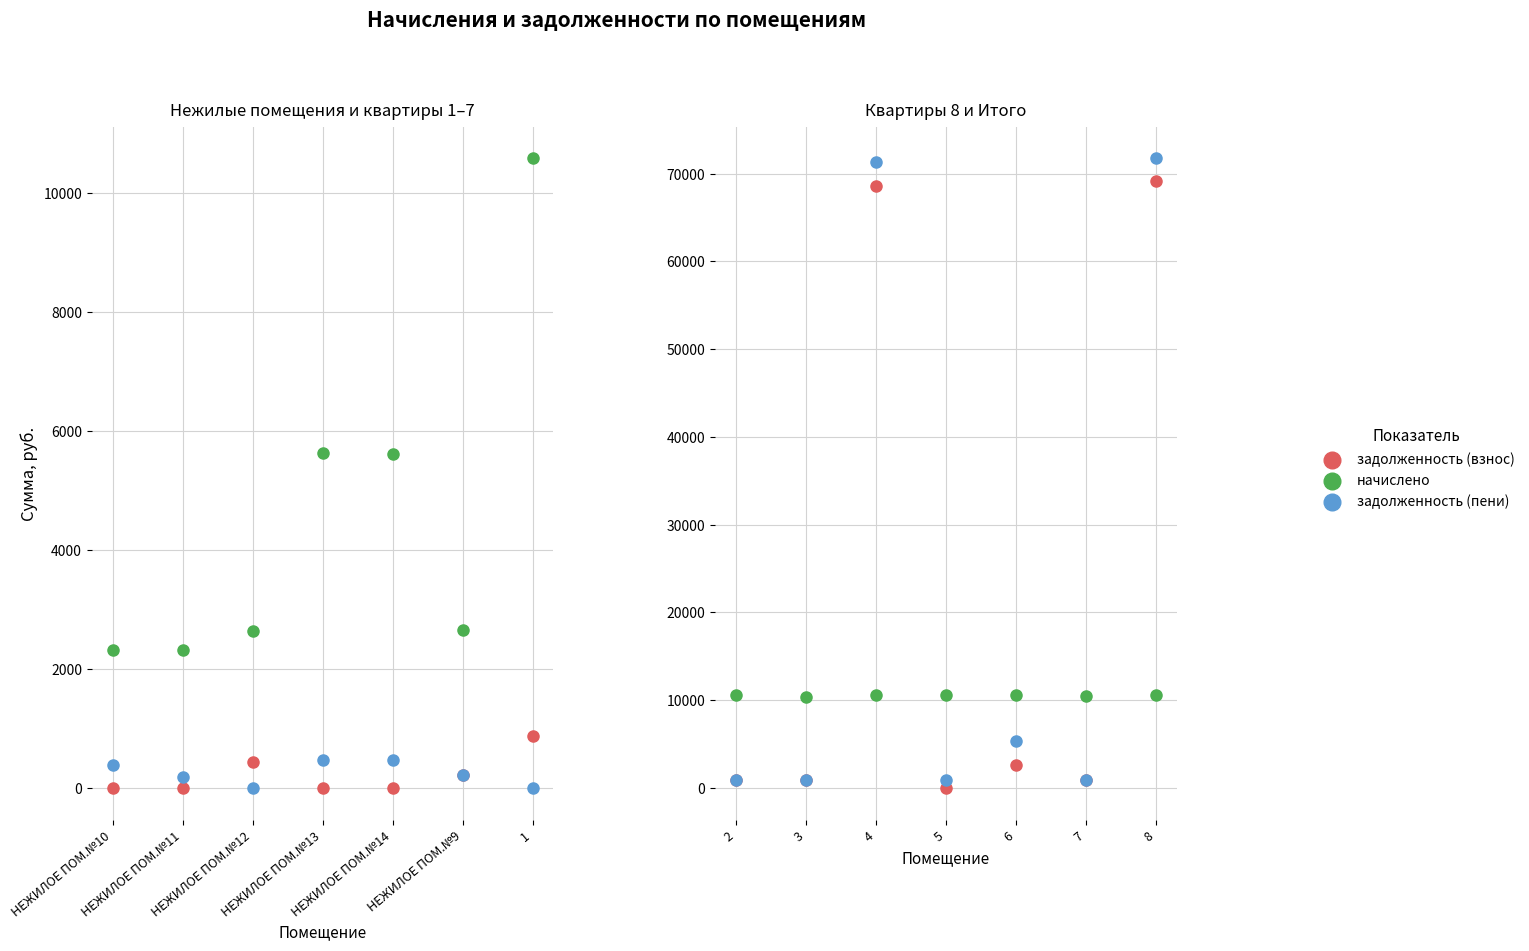

Is the value of задолженность (взнос) at 7 greater than the value of начислено at 4?

No